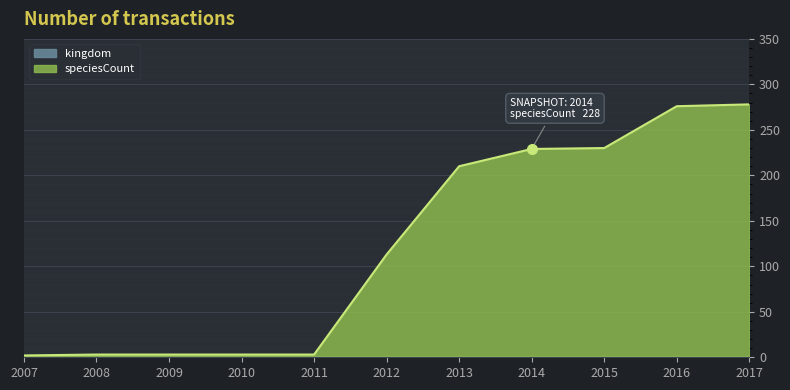

Which category has the lowest value across all series?

2007